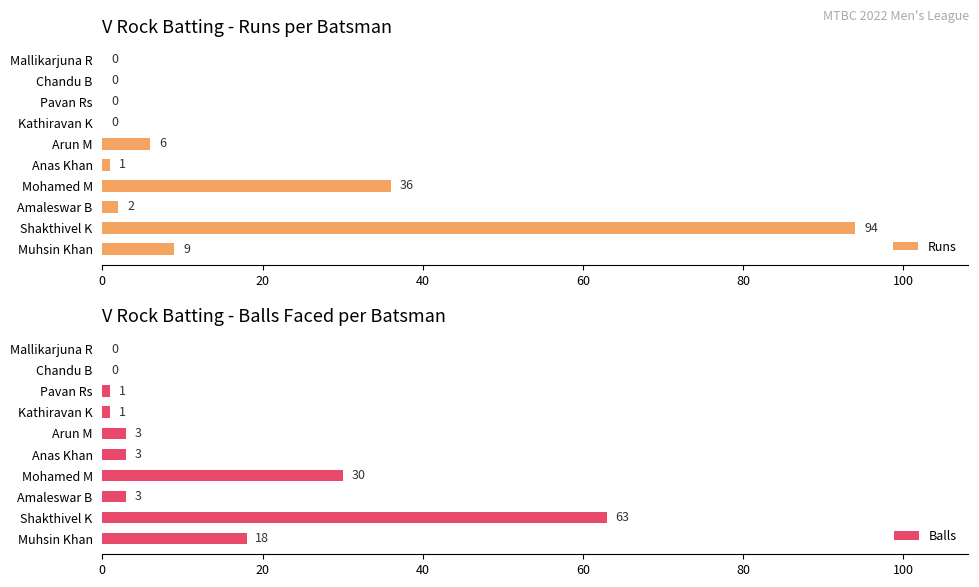

Are the bars grouped side by side (vs. stacked)?

Yes